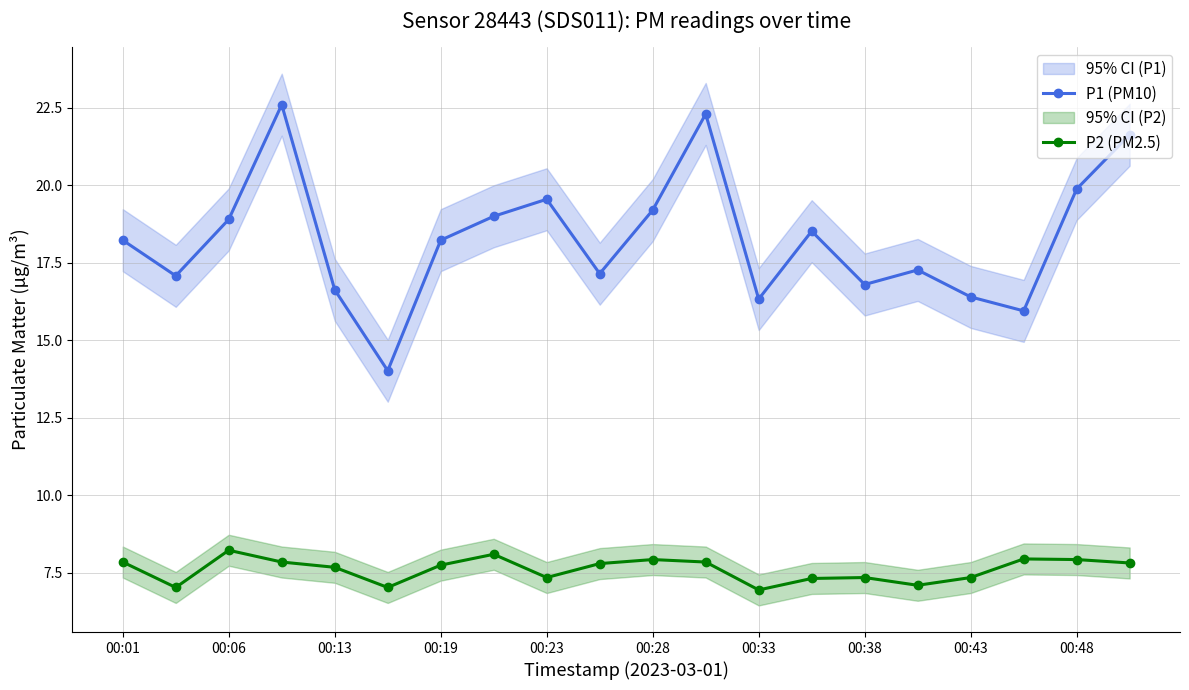

True or false: P1 (PM10) has more than 2 points higher than both neighbors.

True